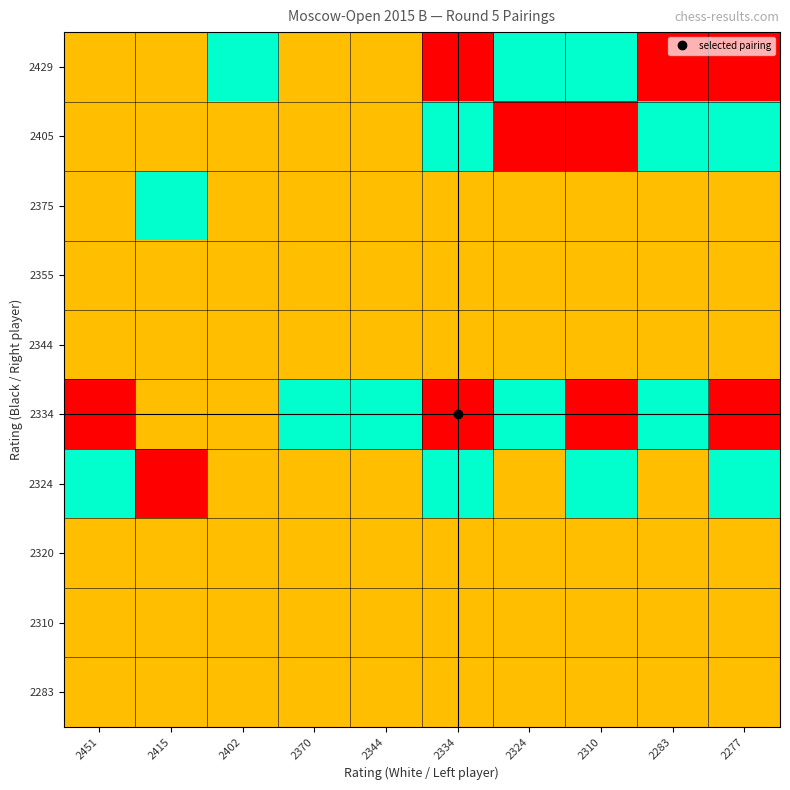

Reading left to right, list all the values displayed in this chart.

2429: 2451=0.5	2415=0.5	2402=1.0	2370=0.5	2344=0.5	2334=0.0	2324=1.0	2310=1.0	2283=0.0	2277=0.0
2405: 2451=0.5	2415=0.5	2402=0.5	2370=0.5	2344=0.5	2334=1.0	2324=0.0	2310=0.0	2283=1.0	2277=1.0
2375: 2451=0.5	2415=1.0	2402=0.5	2370=0.5	2344=0.5	2334=0.5	2324=0.5	2310=0.5	2283=0.5	2277=0.5
2355: 2451=0.5	2415=0.5	2402=0.5	2370=0.5	2344=0.5	2334=0.5	2324=0.5	2310=0.5	2283=0.5	2277=0.5
2344: 2451=0.5	2415=0.5	2402=0.5	2370=0.5	2344=0.5	2334=0.5	2324=0.5	2310=0.5	2283=0.5	2277=0.5
2334: 2451=0.0	2415=0.5	2402=0.5	2370=1.0	2344=1.0	2334=0.0	2324=1.0	2310=0.0	2283=1.0	2277=0.0
2324: 2451=1.0	2415=0.0	2402=0.5	2370=0.5	2344=0.5	2334=1.0	2324=0.5	2310=1.0	2283=0.5	2277=1.0
2320: 2451=0.5	2415=0.5	2402=0.5	2370=0.5	2344=0.5	2334=0.5	2324=0.5	2310=0.5	2283=0.5	2277=0.5
2310: 2451=0.5	2415=0.5	2402=0.5	2370=0.5	2344=0.5	2334=0.5	2324=0.5	2310=0.5	2283=0.5	2277=0.5
2283: 2451=0.5	2415=0.5	2402=0.5	2370=0.5	2344=0.5	2334=0.5	2324=0.5	2310=0.5	2283=0.5	2277=0.5